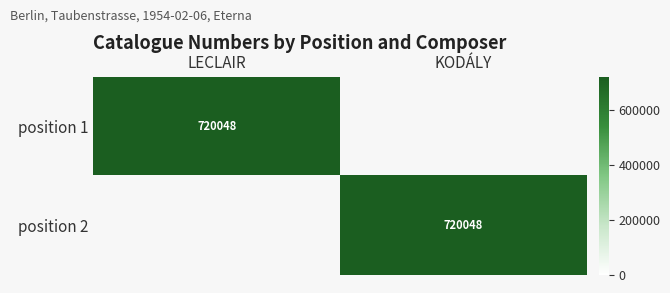

At which category is the sum across all series the highest?

LECLAIR